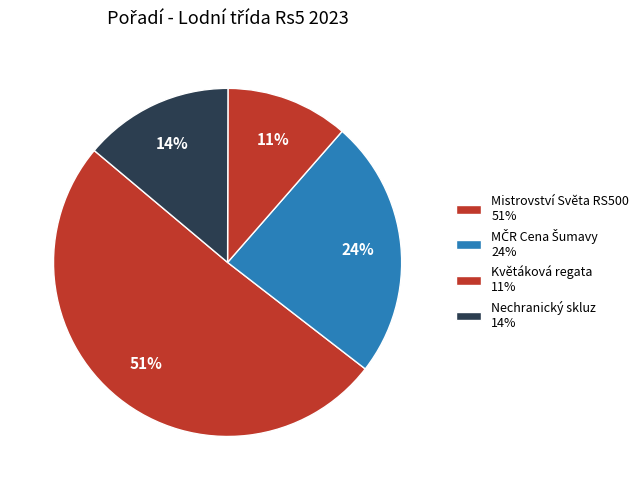

How many segments does this pie chart have?

4